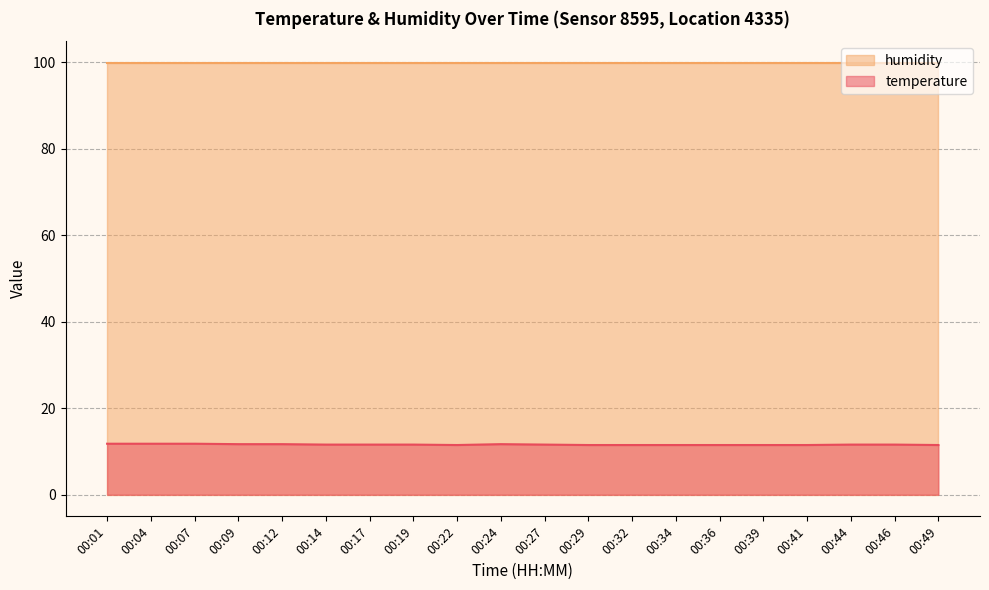

How many values are between 11 and 12?

20